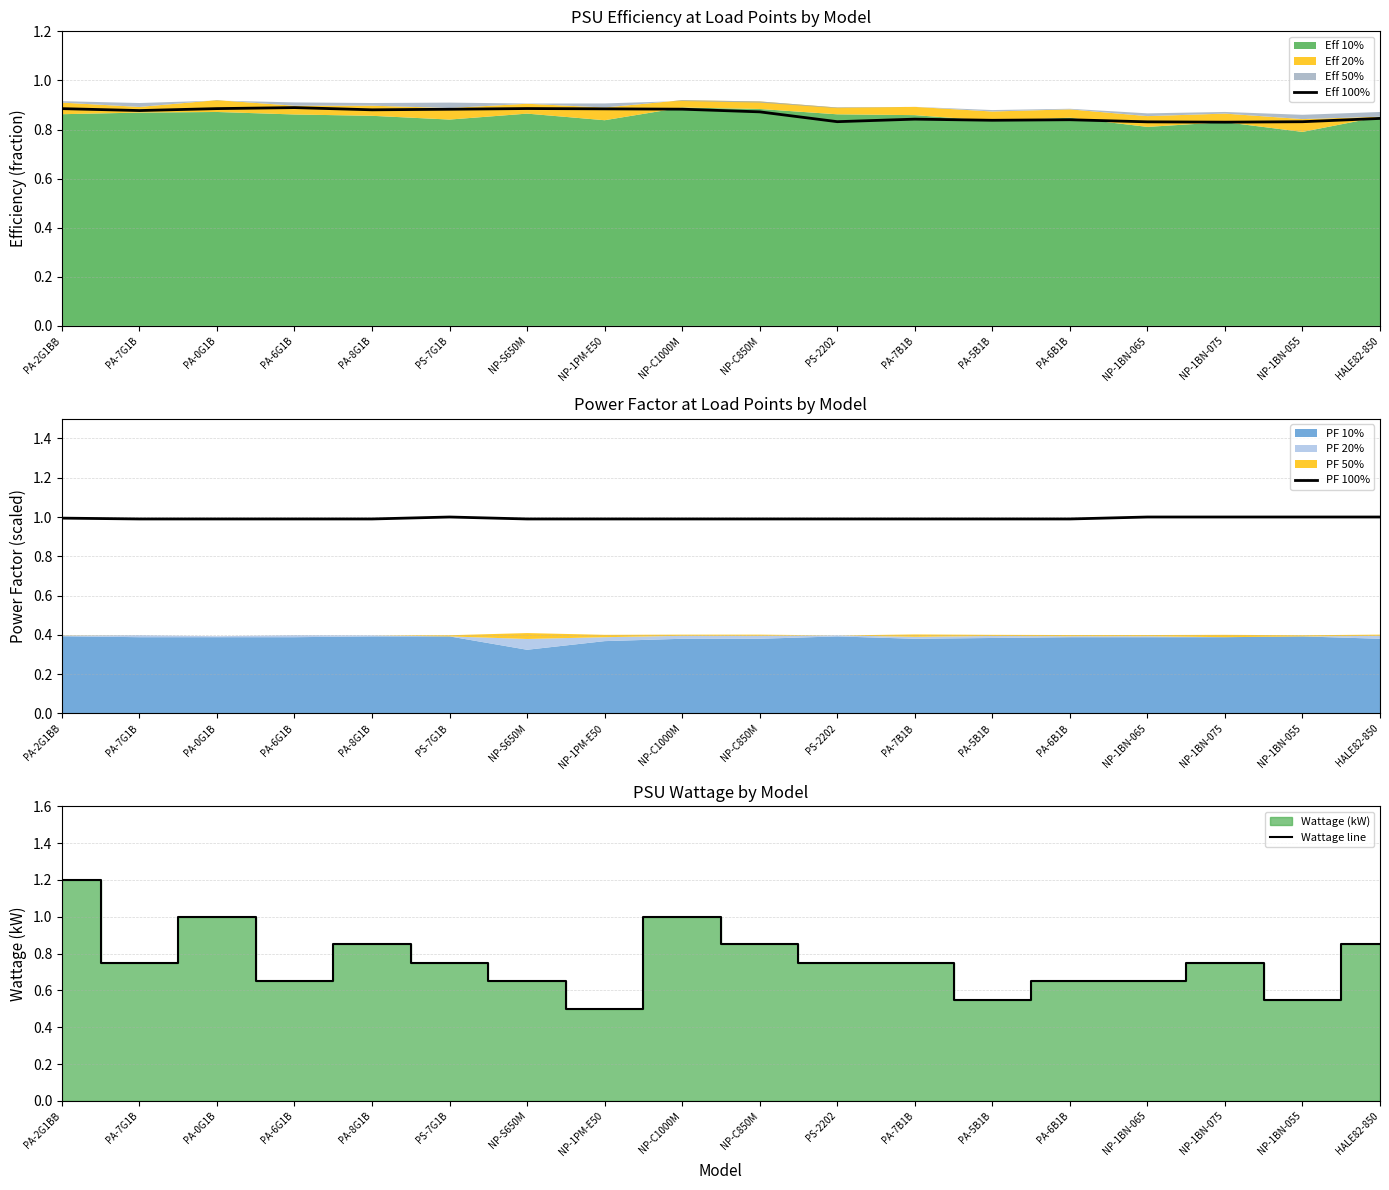

What is the label of the 7th point from the right?

PA-7B1B